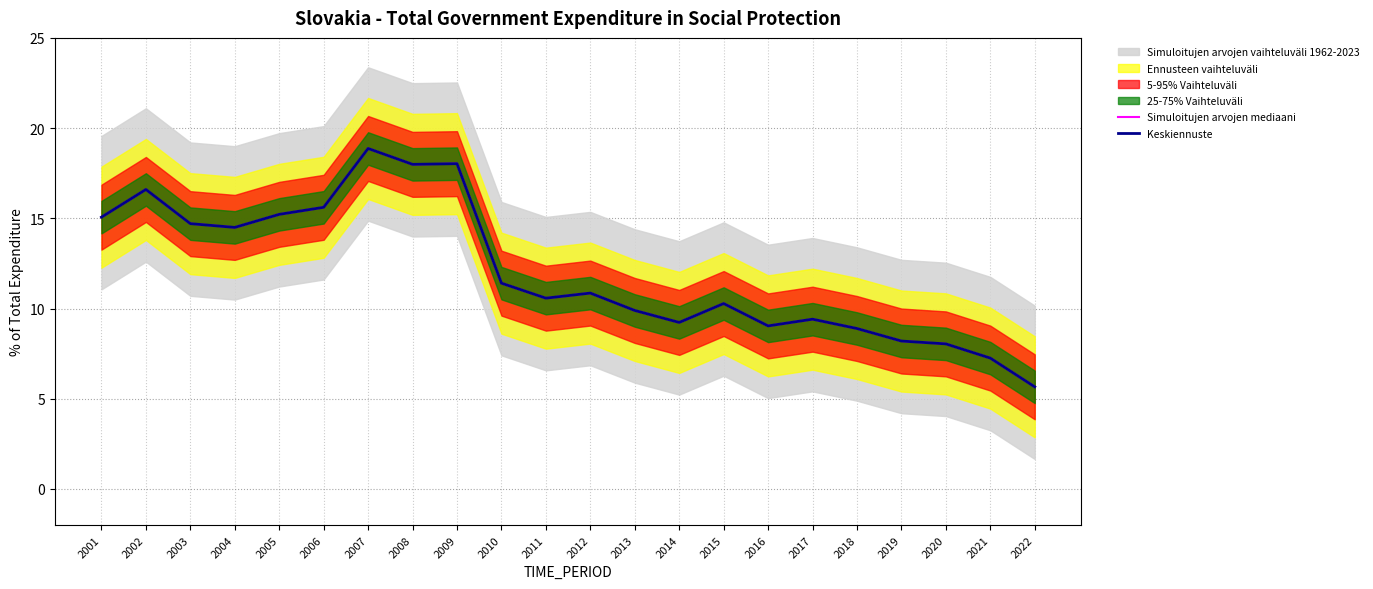

True or false: Keskiennuste has more than 0 points higher than both neighbors.

True